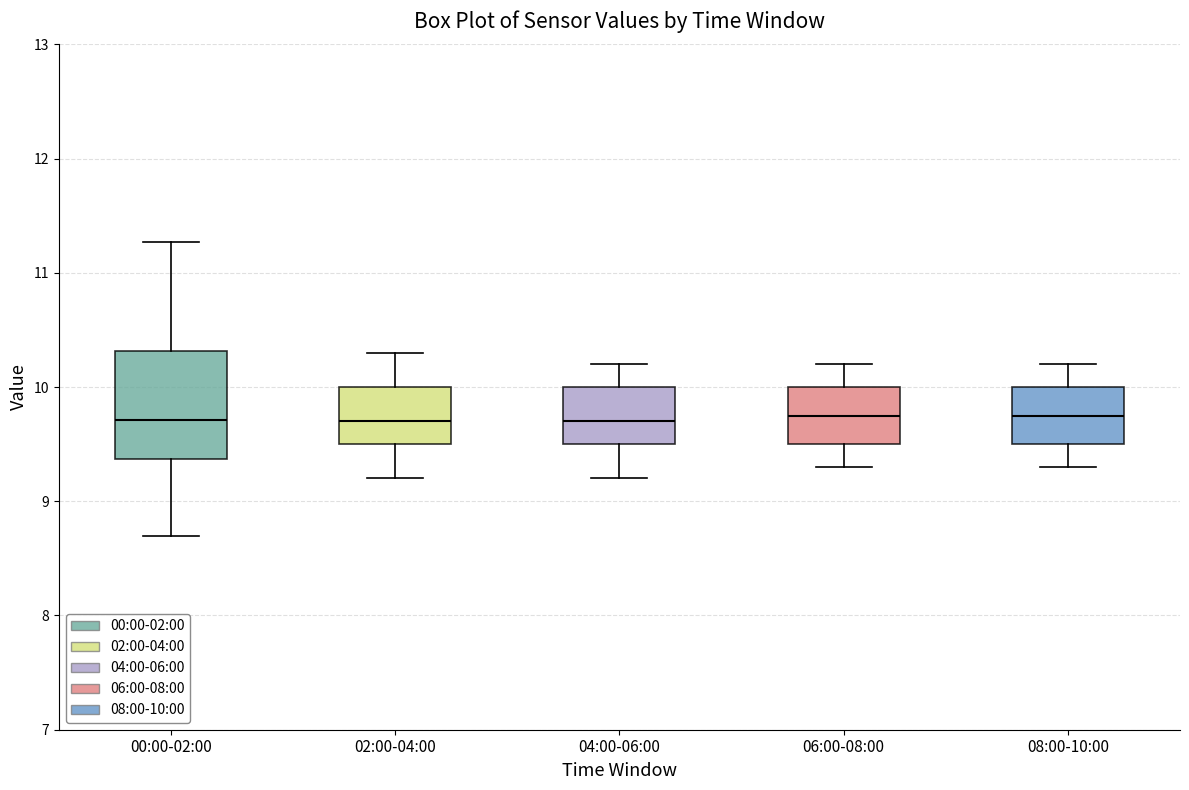

Where does the lower whisker of the box for 02:00-04:00 end on the y-axis? The values are not printed on the chart, so give them approximately, as read against the axis.

9.2